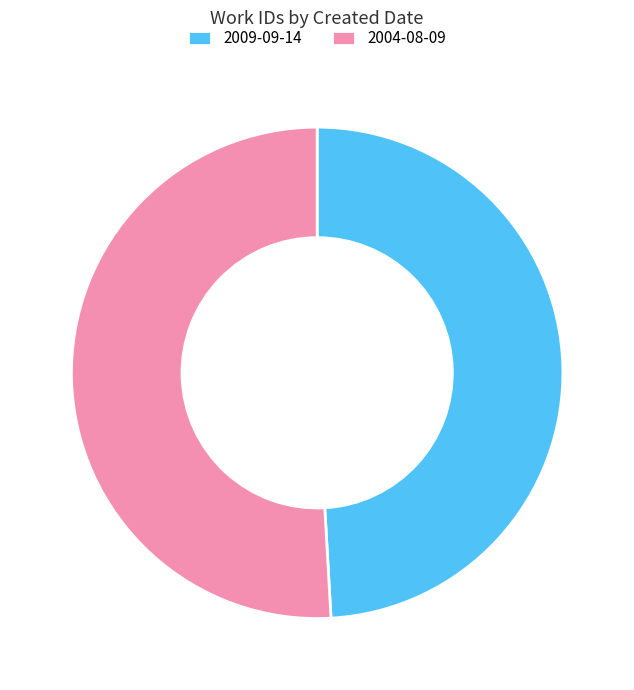

Rank the categories by value from highest to lowest.

2004-08-09, 2009-09-14